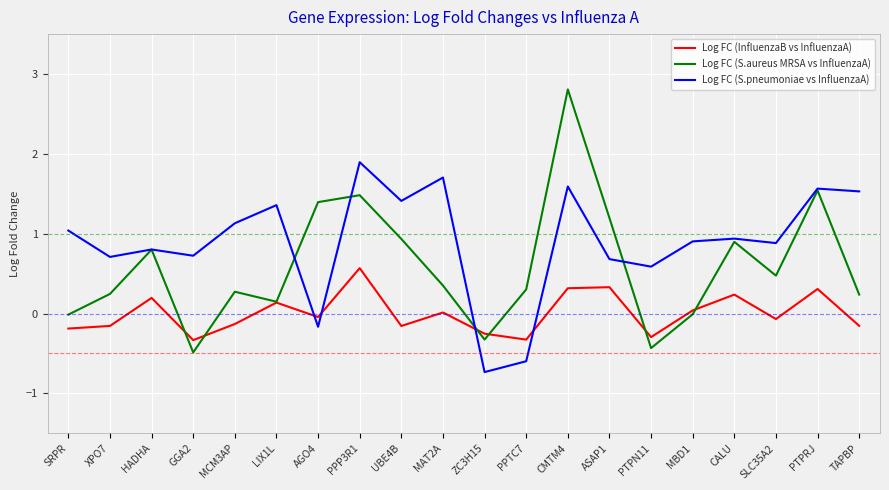

What position from the left is PTPRJ?

19